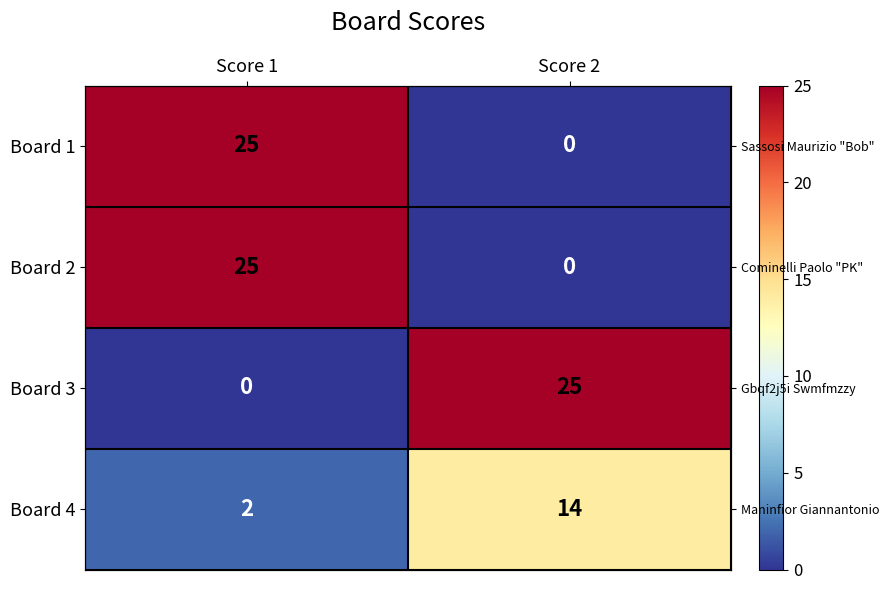

How many positive values does the Board 3 series have?

1